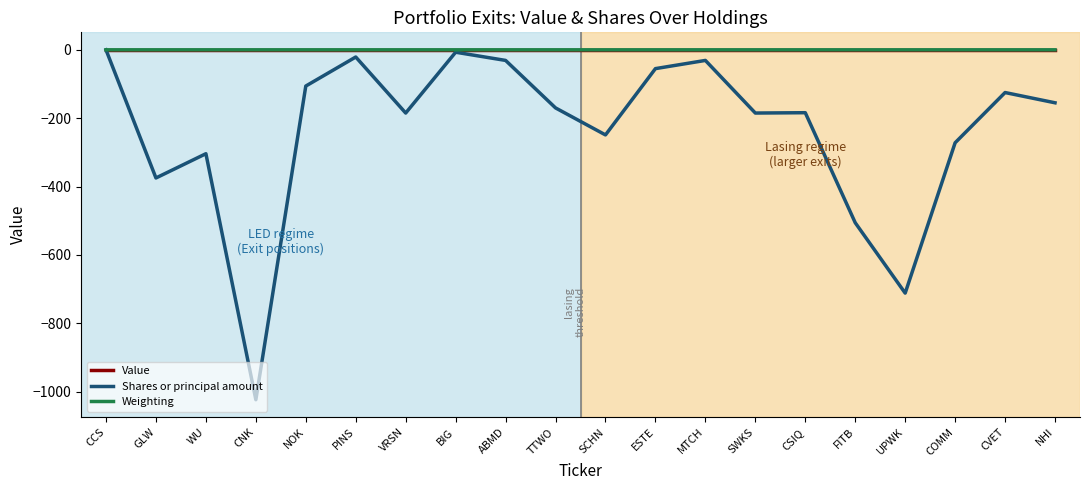

The value of Value at COMM is 0.0. True or false?

True